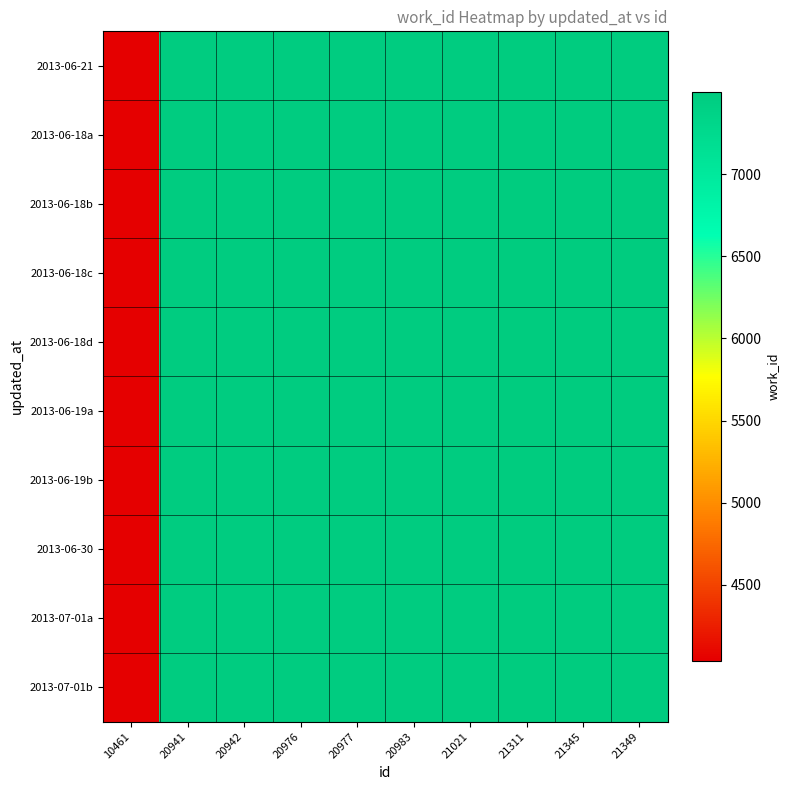

Which label corresponds to the largest value in the chart?

21345